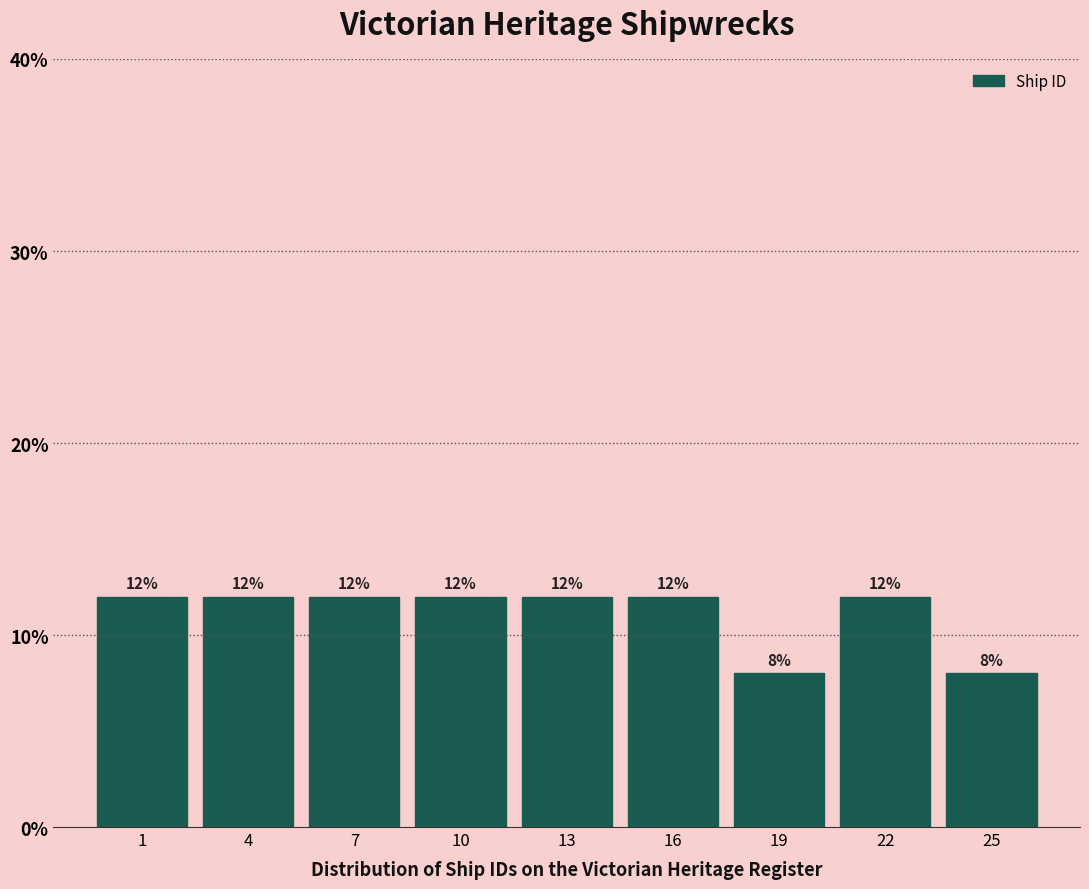

Reading left to right, list all the values displayed in this chart.

1=12	4=12	7=12	10=12	13=12	16=12	19=8	22=12	25=8